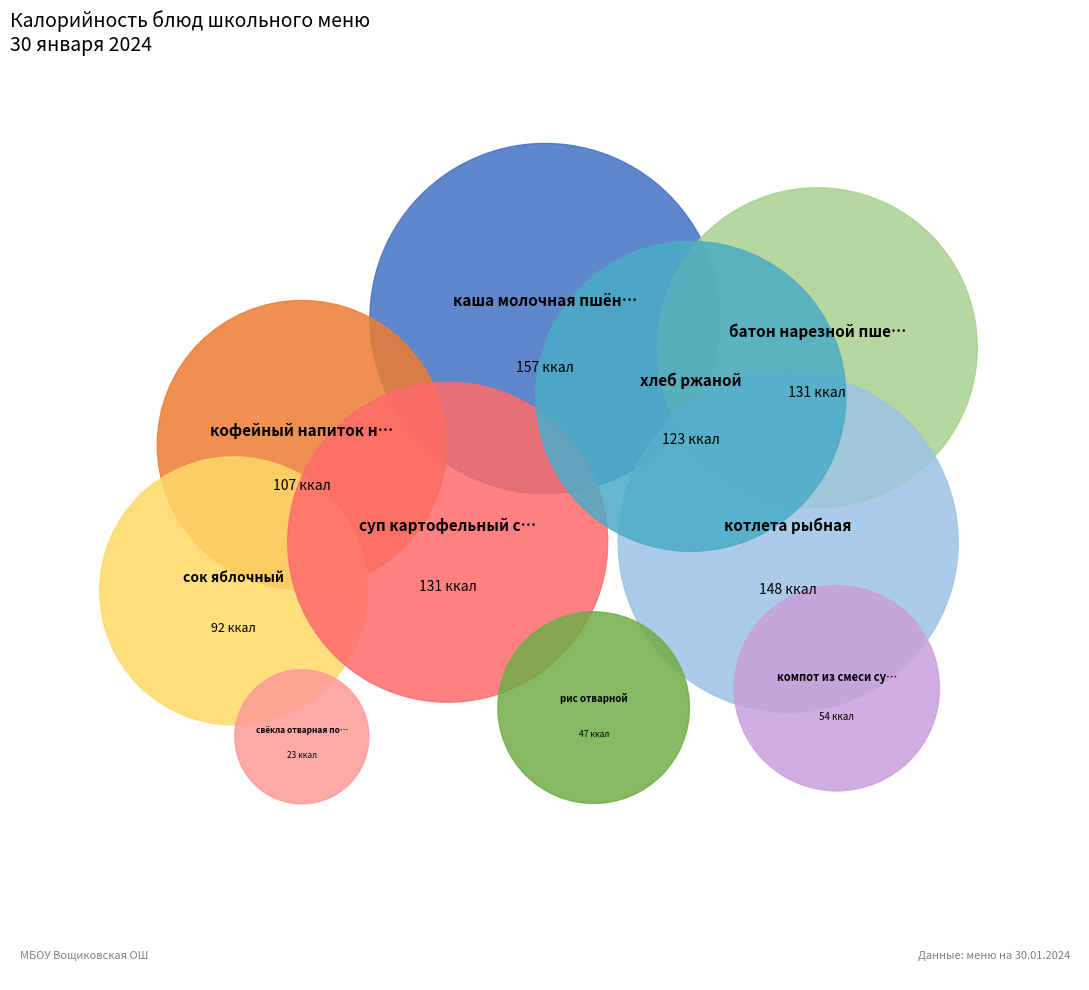

How many segments does this pie chart have?

10